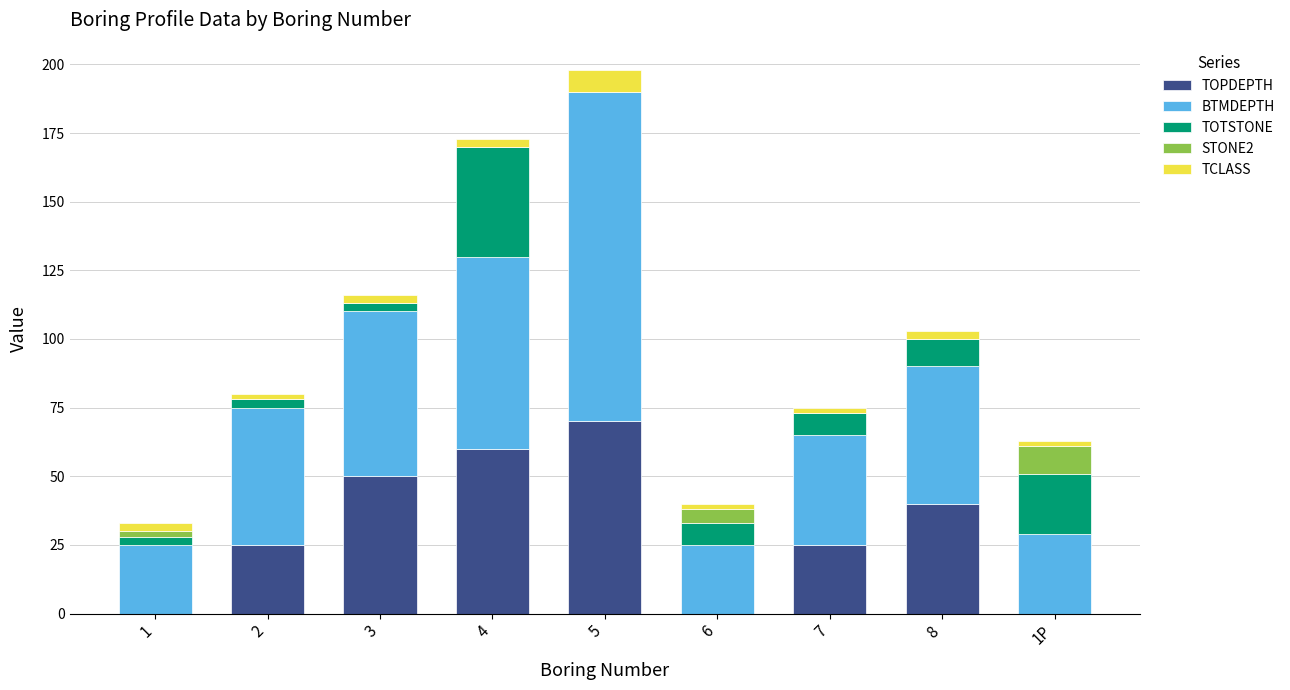

At which category is the sum across all series the highest?

5